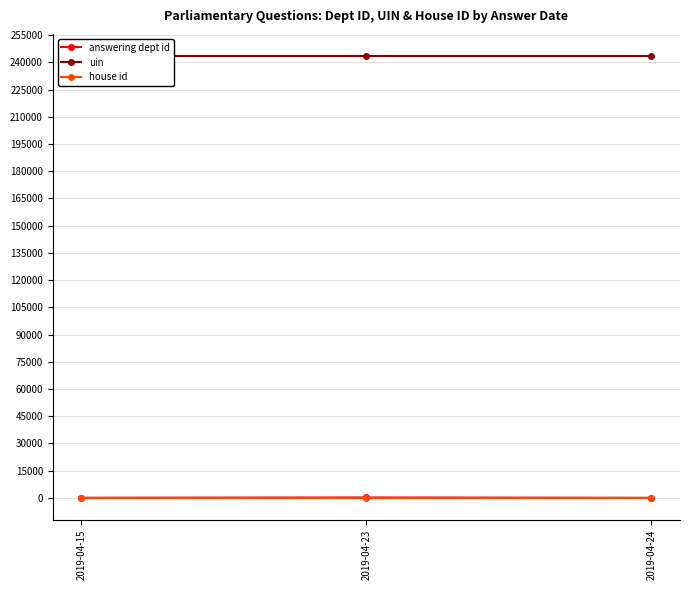

What is the value of the uin point at the 1st from the left?

243551